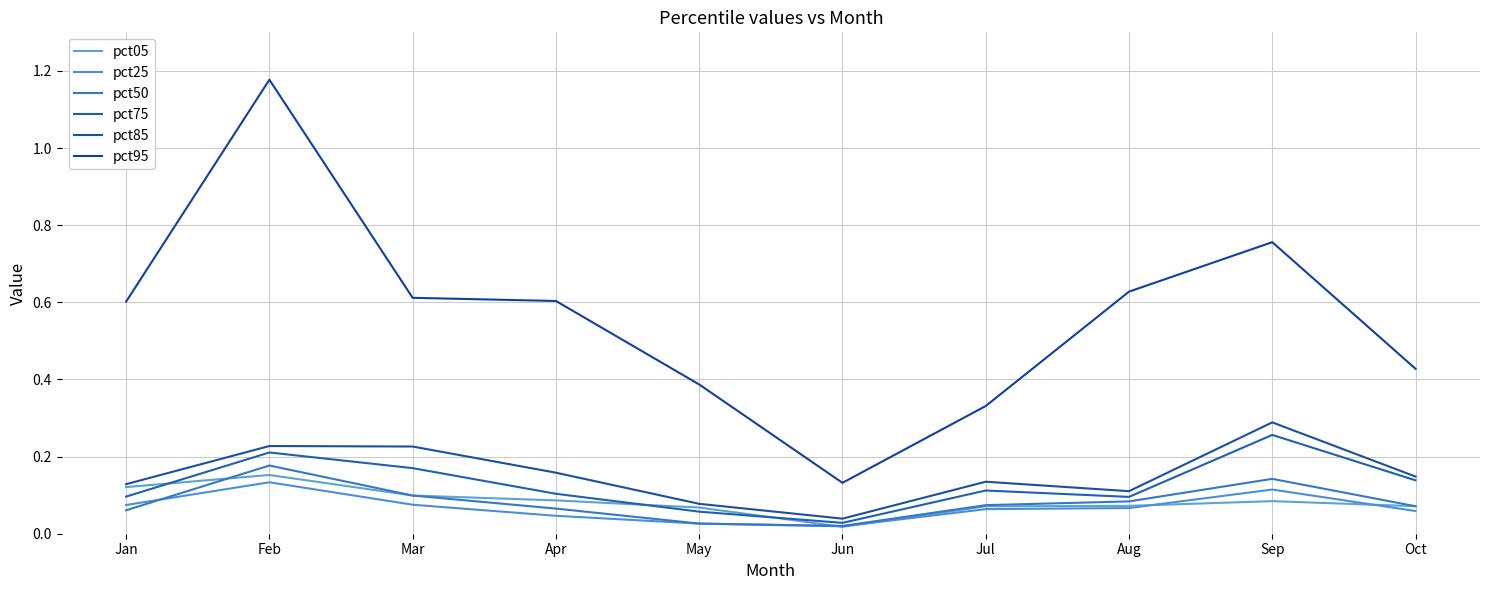

At which label is pct95 closest to 0?

Jun